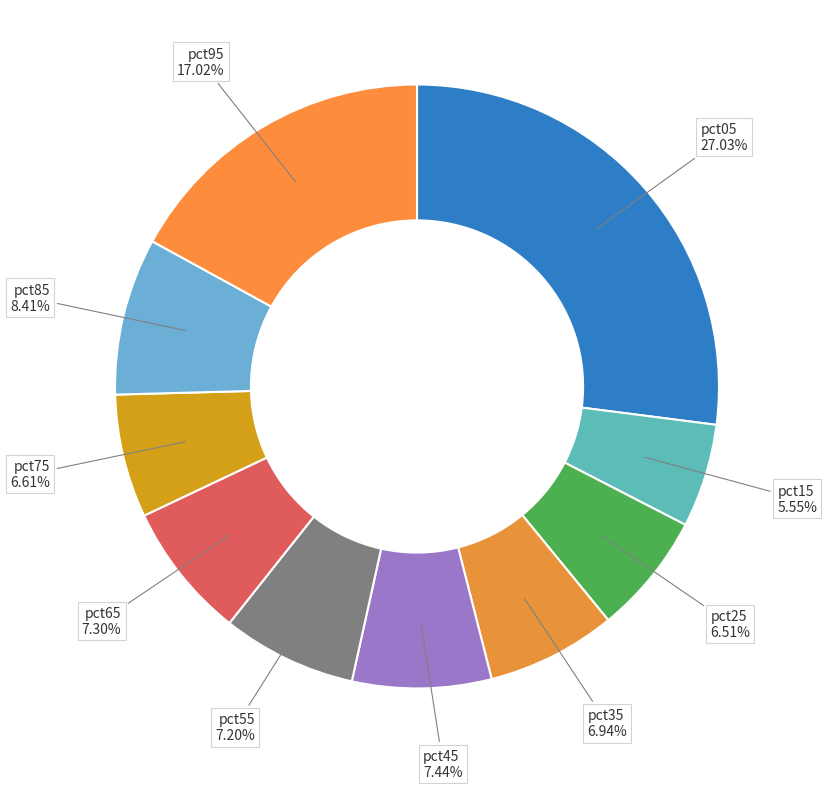

Count the number of slices in the pie.

10